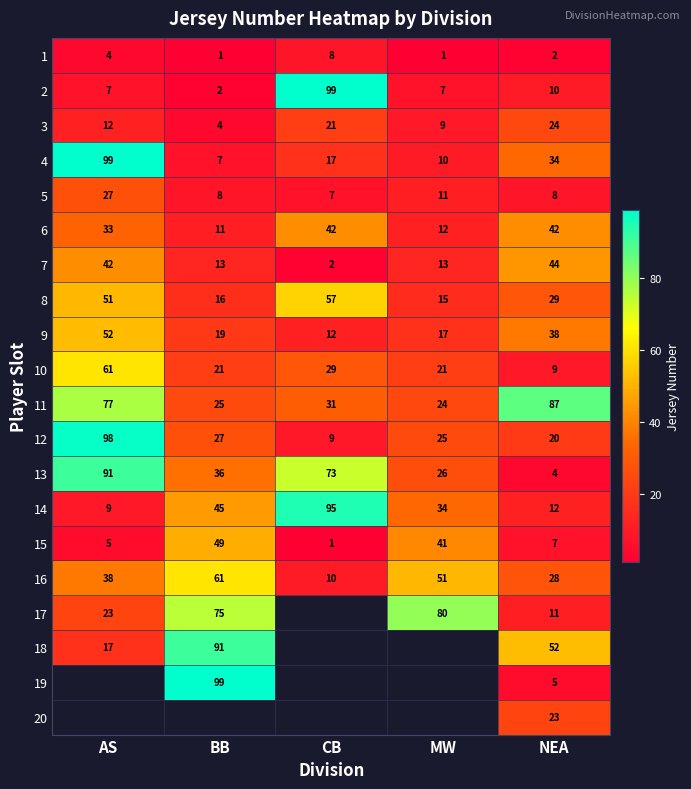

Where does the 13 series first go above 36?

AS